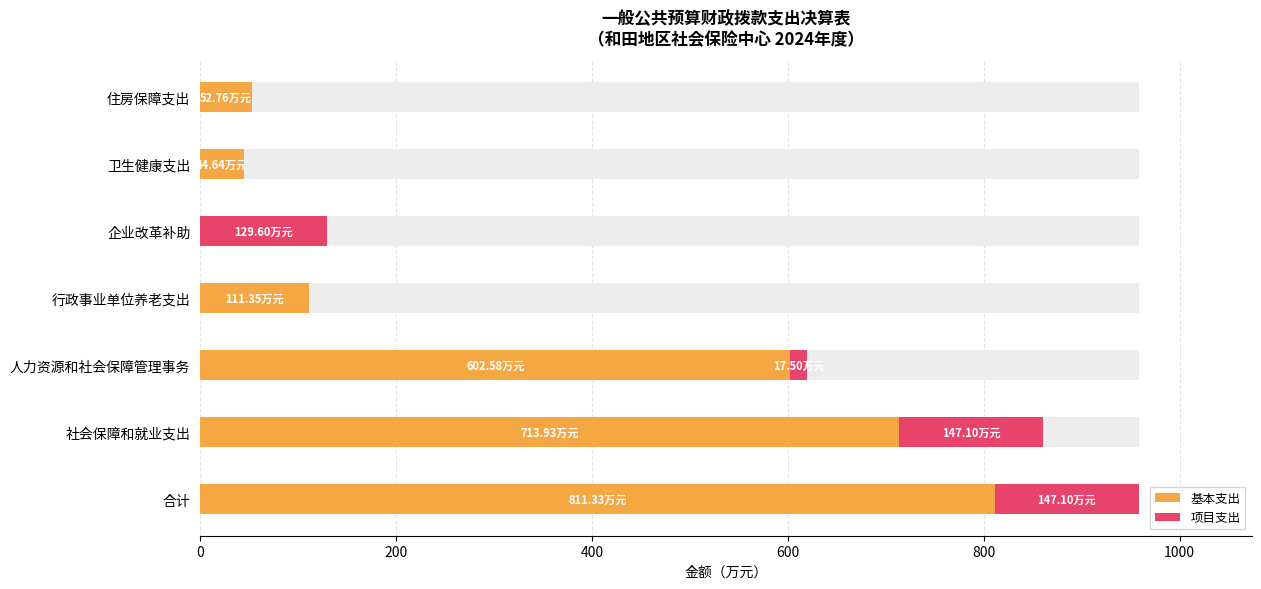

What is the value of the 项目支出 bar at the 2nd from the left?

147.1